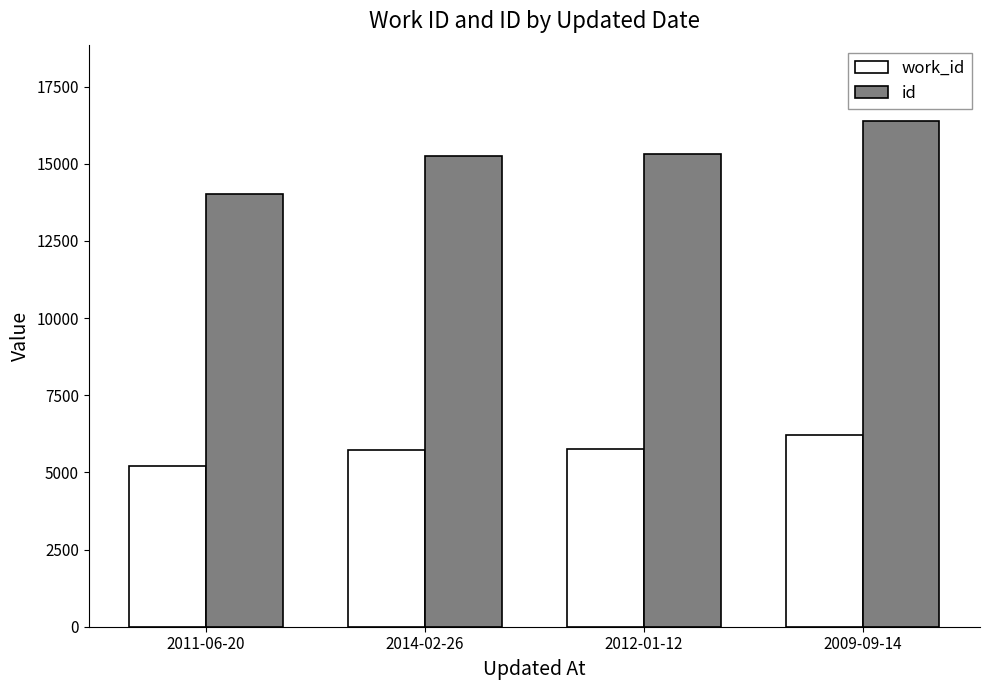

What is the spread (max minus min) of values at 2012-01-12?

9567